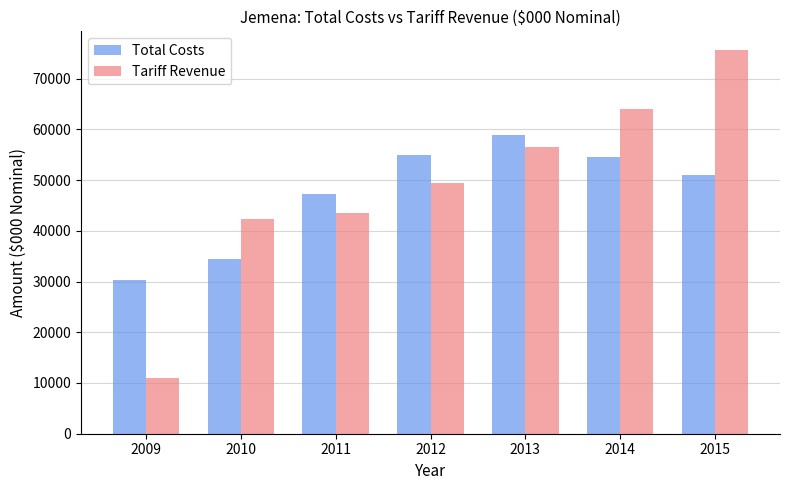

Is the value of Total Costs at 2011 greater than the value of Tariff Revenue at 2014?

No